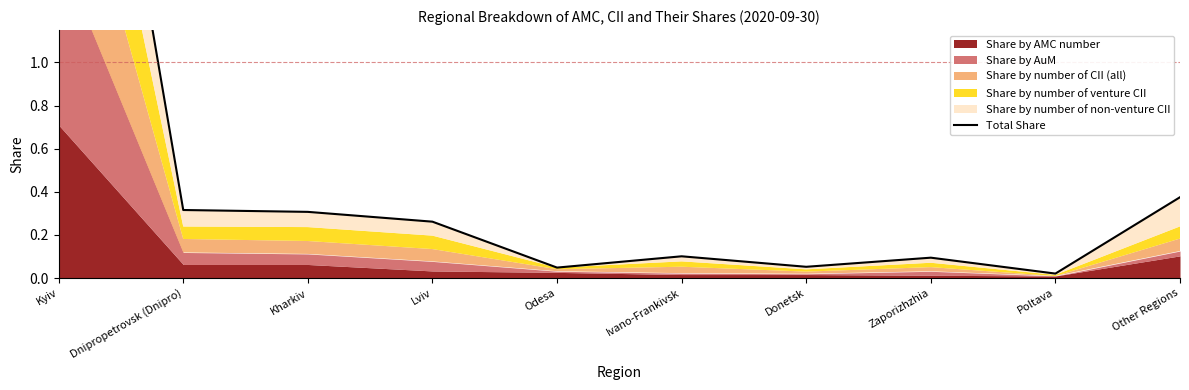

Rank the categories by value from highest to lowest.

Kyiv, Other Regions, Dnipropetrovsk (Dnipro), Kharkiv, Lviv, Ivano-Frankivsk, Zaporizhzhia, Donetsk, Odesa, Poltava